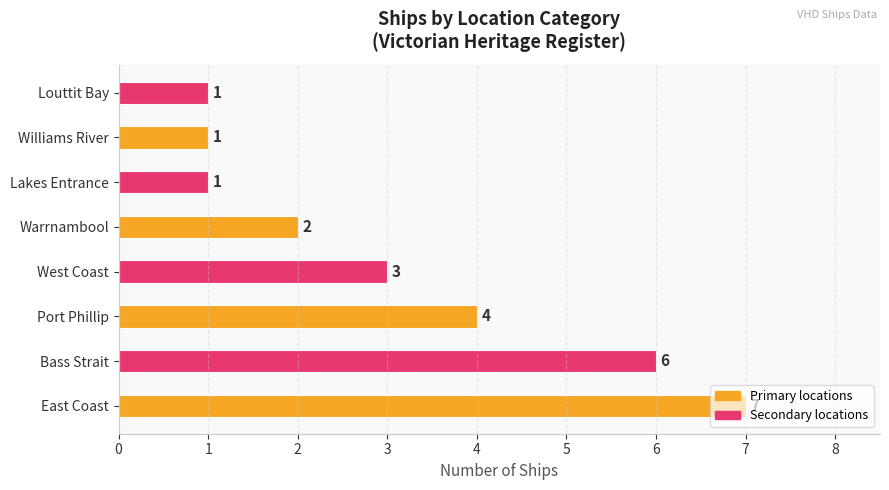

What is the greatest value displayed?

7